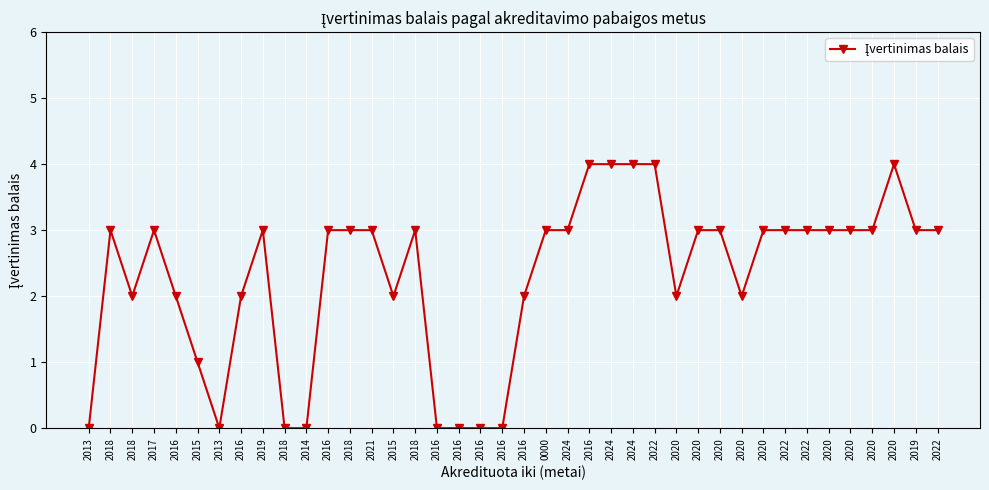

What value does the data have at 2024?

4